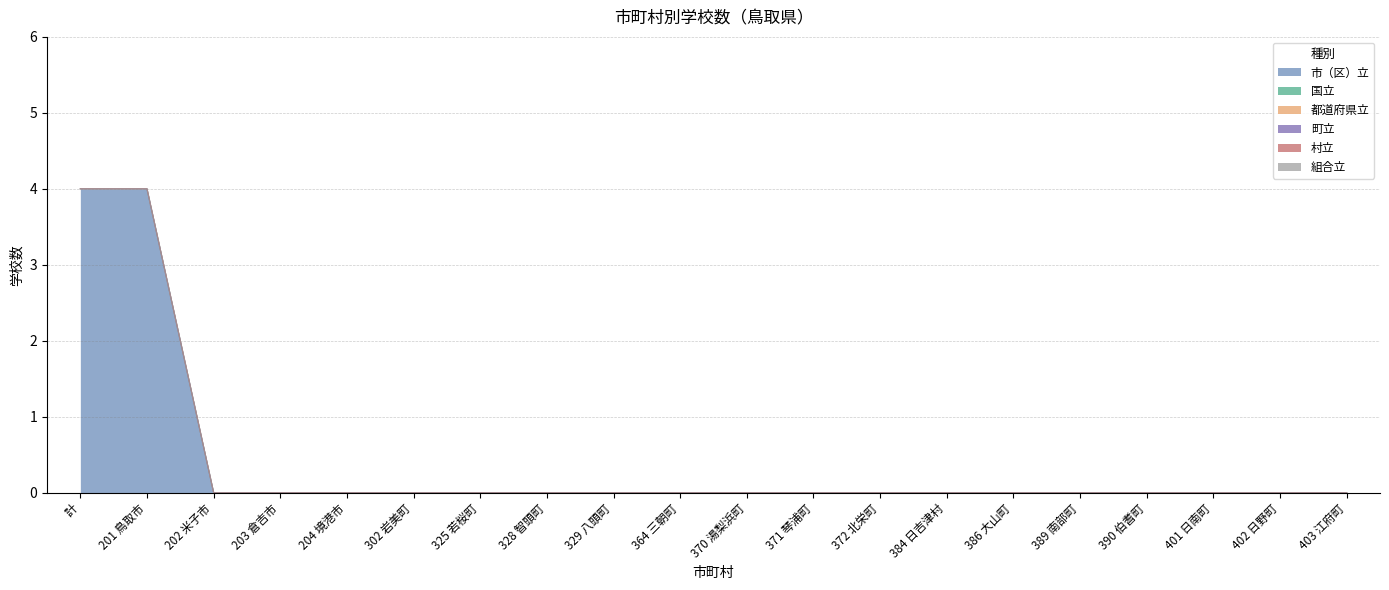

Reading left to right, list all the values displayed in this chart.

市（区）立: 4	4	0	0	0	0	0	0	0	0	0	0	0	0	0	0	0	0	0	0
国立: 0	0	0	0	0	0	0	0	0	0	0	0	0	0	0	0	0	0	0	0
都道府県立: 0	0	0	0	0	0	0	0	0	0	0	0	0	0	0	0	0	0	0	0
町立: 0	0	0	0	0	0	0	0	0	0	0	0	0	0	0	0	0	0	0	0
村立: 0	0	0	0	0	0	0	0	0	0	0	0	0	0	0	0	0	0	0	0
組合立: 0	0	0	0	0	0	0	0	0	0	0	0	0	0	0	0	0	0	0	0